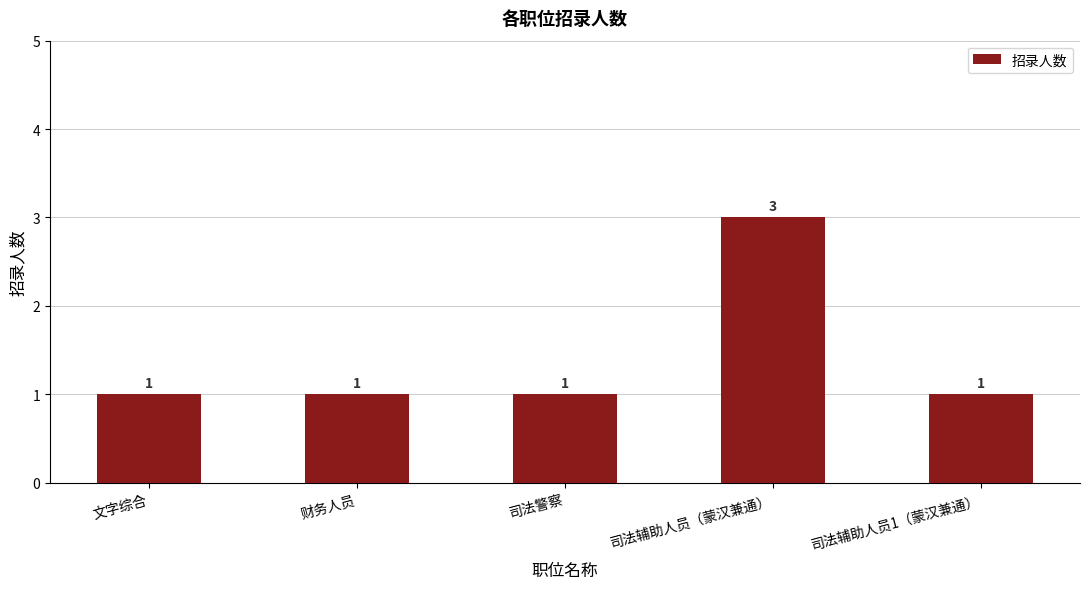

Which category has the highest value across all series?

司法辅助人员（蒙汉兼通）